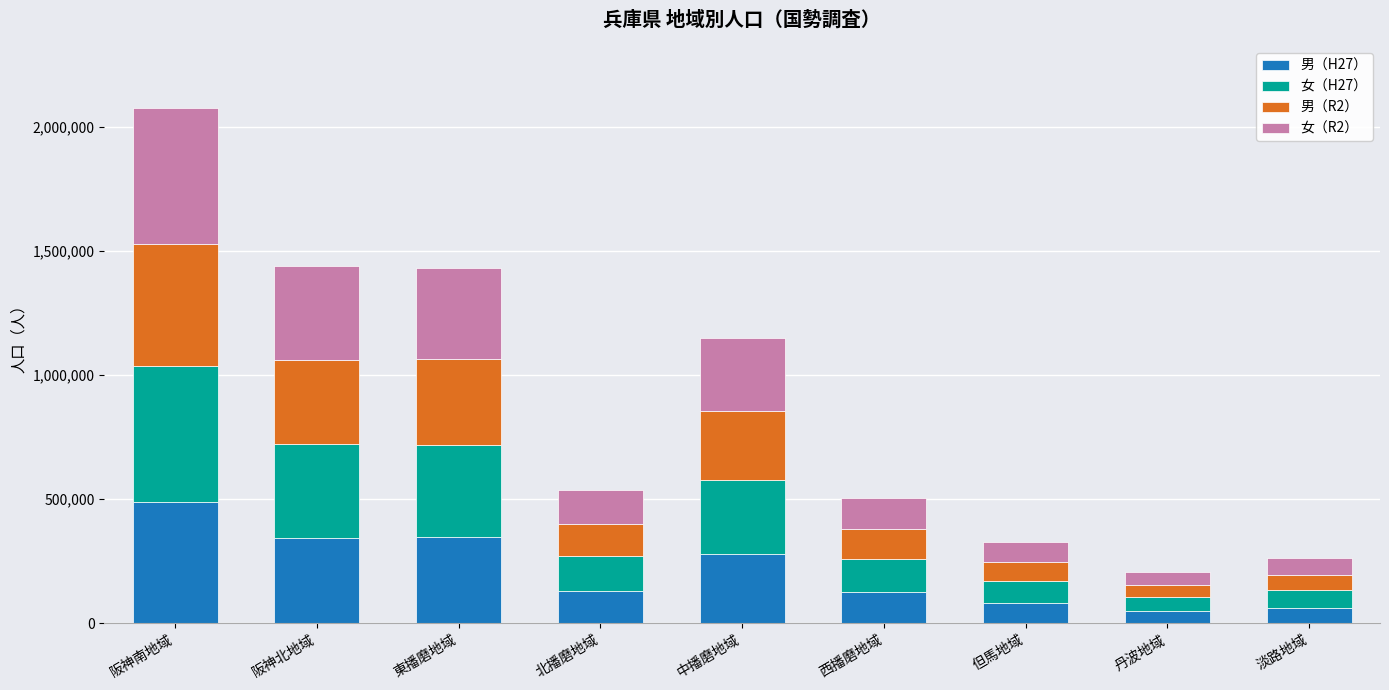

What is the average value of the 男（H27） series?

212762